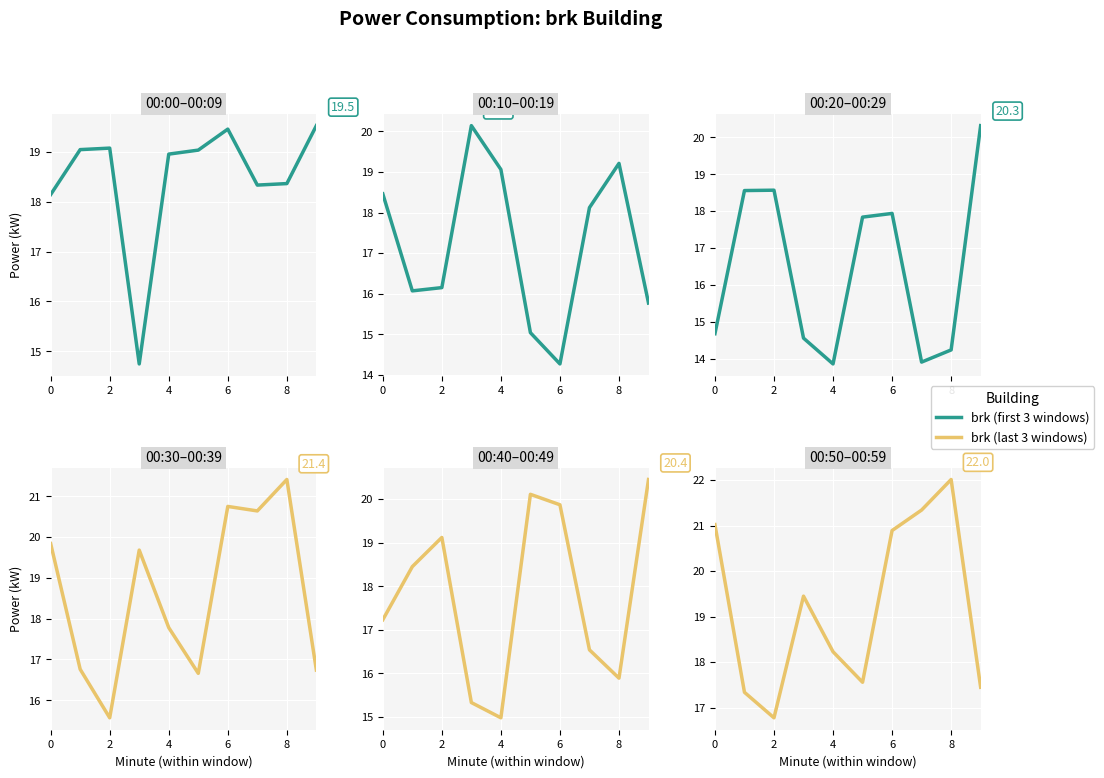

Which label corresponds to the smallest value in the chart?

2